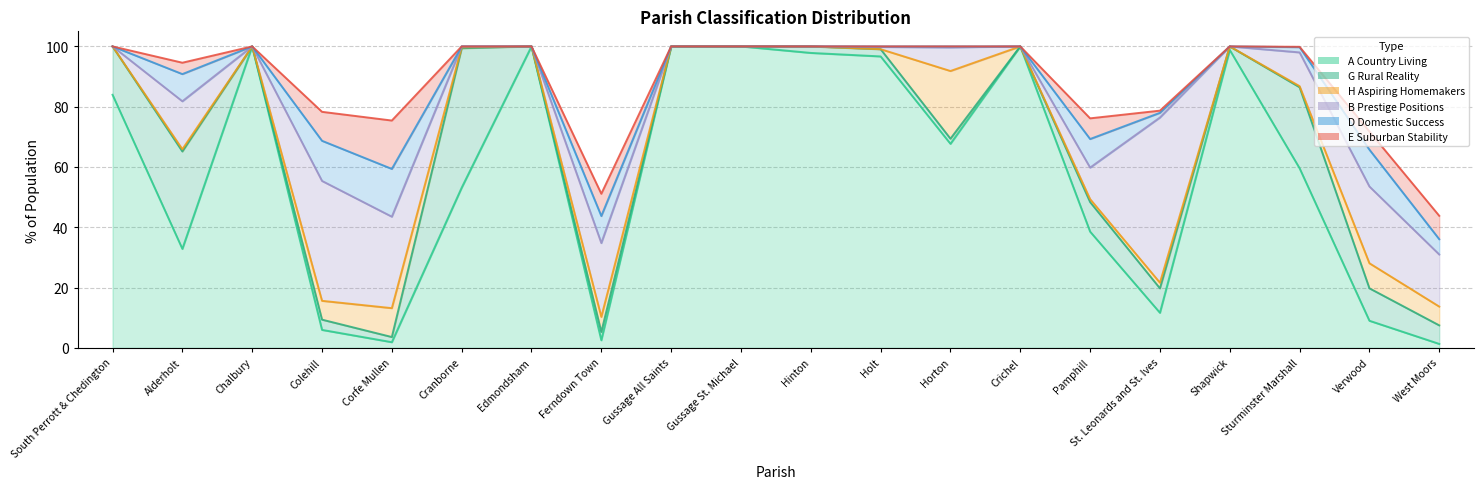

What is the total value across all series at Shapwick?

100.0